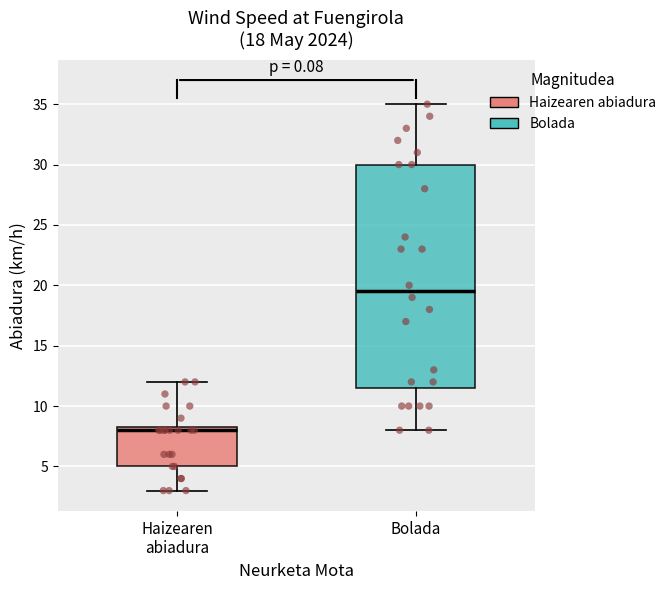

Which box has the lowest median line?

Haizearen abiadura